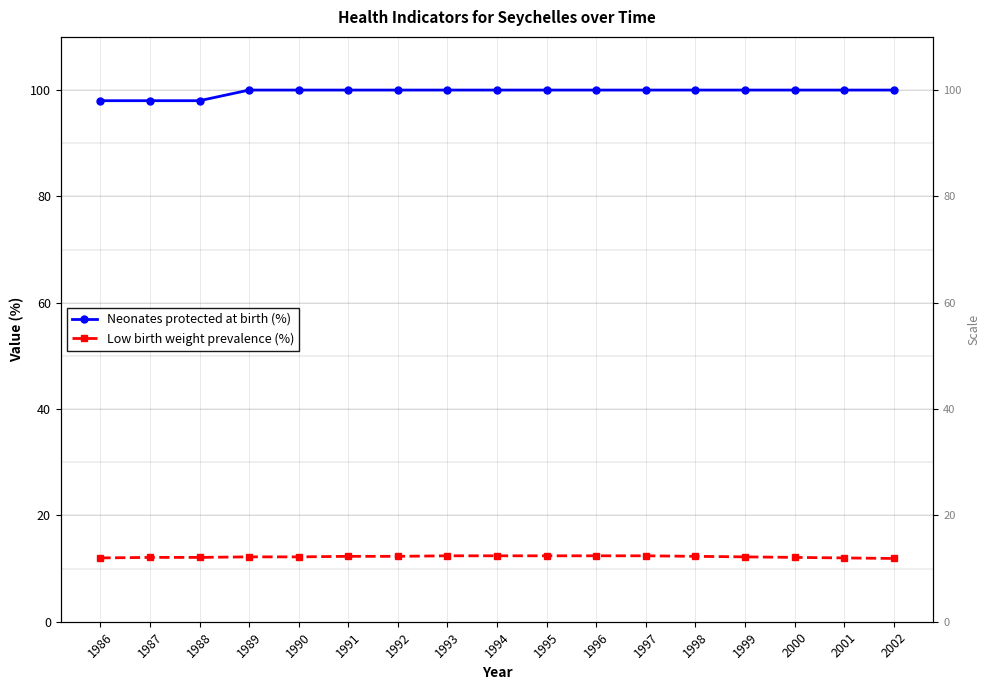

List the labels in order of Low birth weight prevalence (%) value, largest first.

1993, 1994, 1995, 1996, 1997, 1991, 1992, 1998, 1989, 1990, 1999, 1987, 1988, 2000, 1986, 2001, 2002